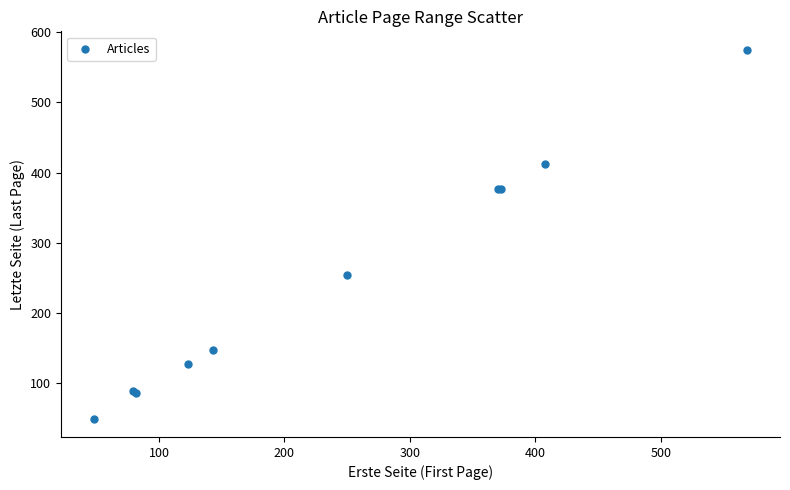

What Y value in the scatter plot is closest to 312?

254